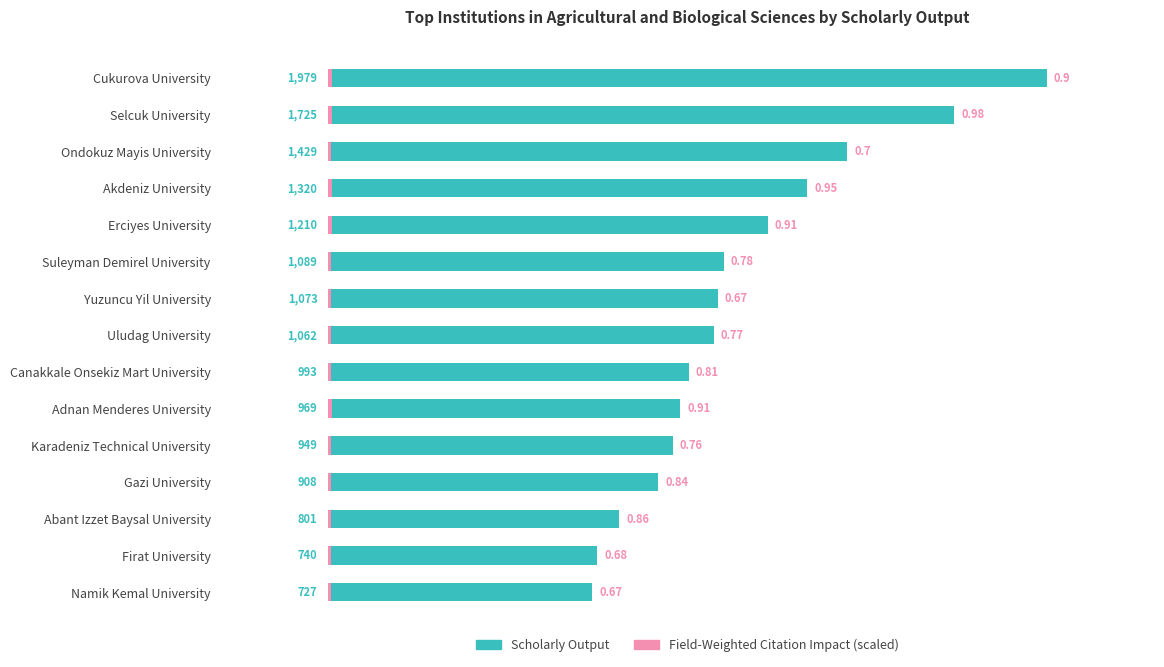

How many groups of bars are there?

15